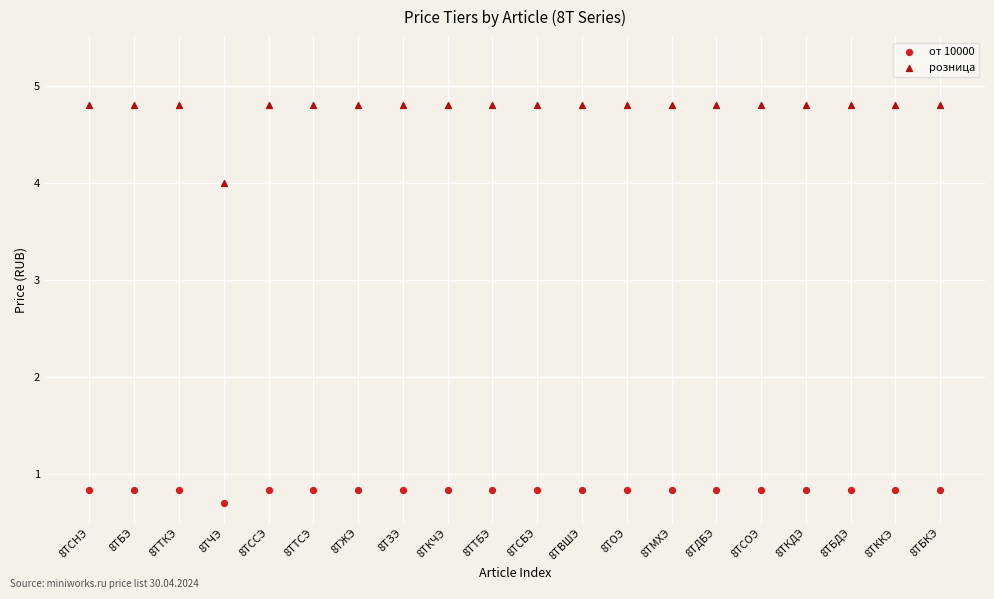

Across all data points, what is the range of Y values (max minus min)?

4.1